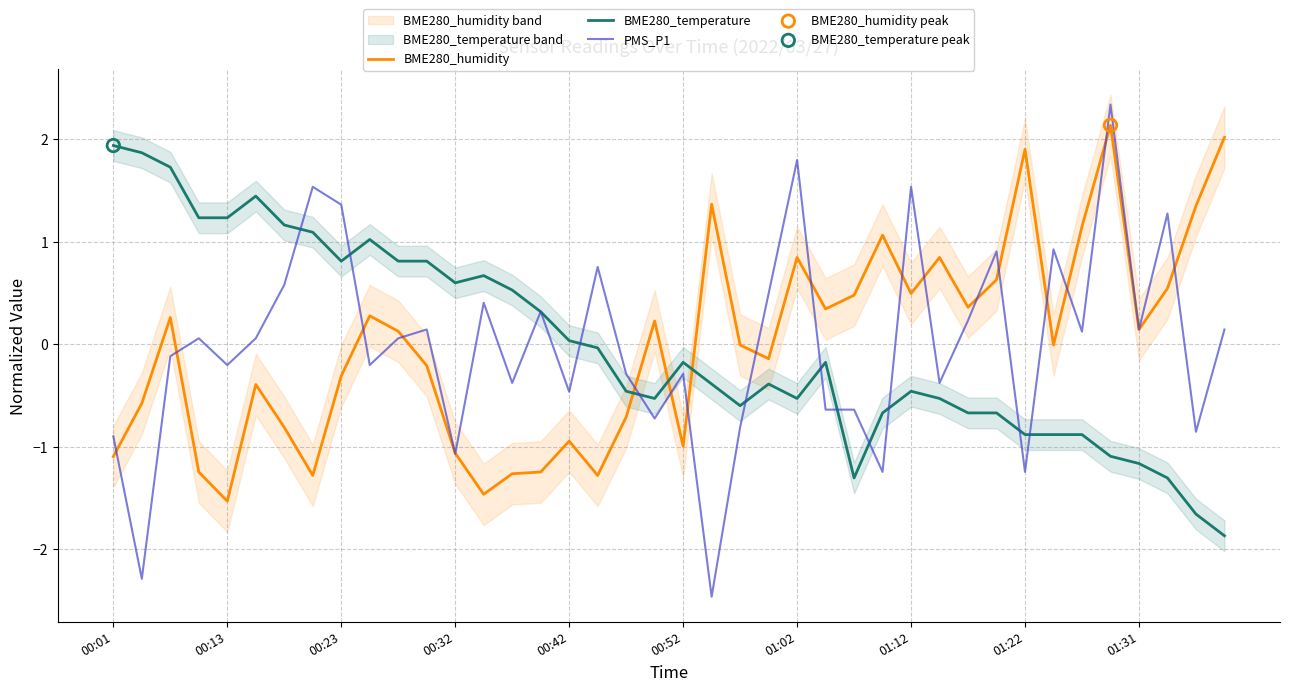

Which series contains the lowest Y value?

PMS_P1